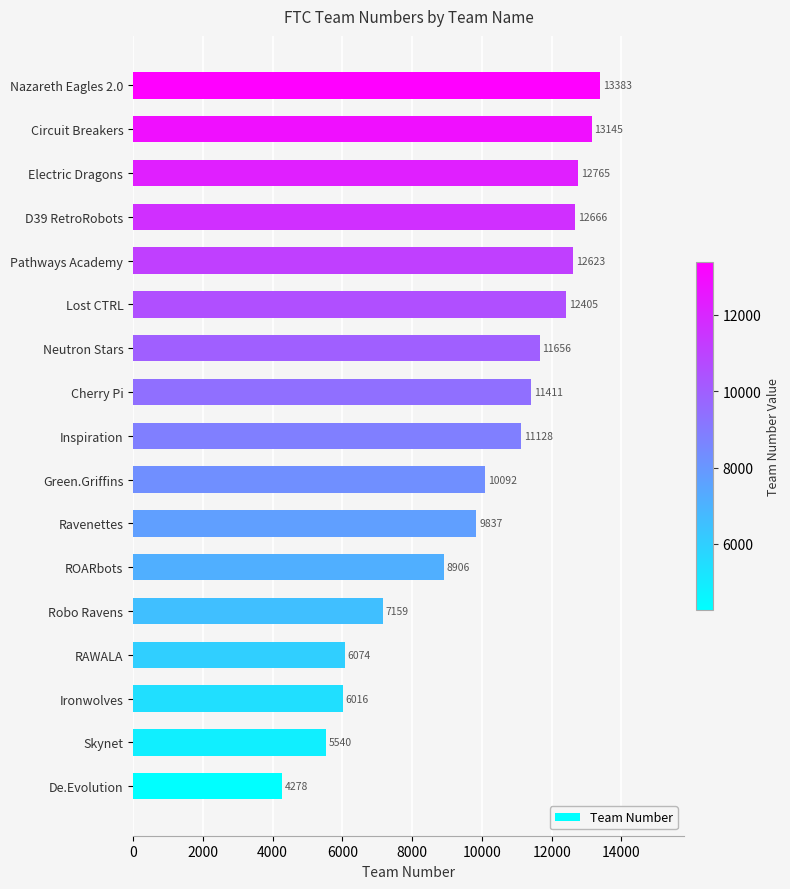

Which has a higher value, Nazareth Eagles 2.0 or Cherry Pi?

Nazareth Eagles 2.0